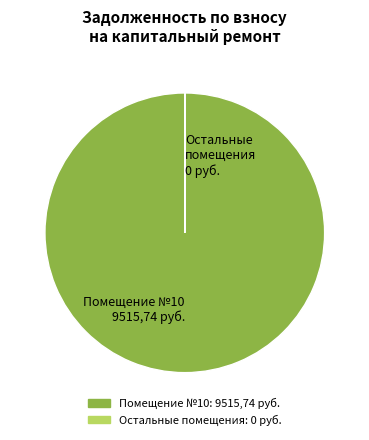

Is there any slice that represents more than half of the pie?

Yes